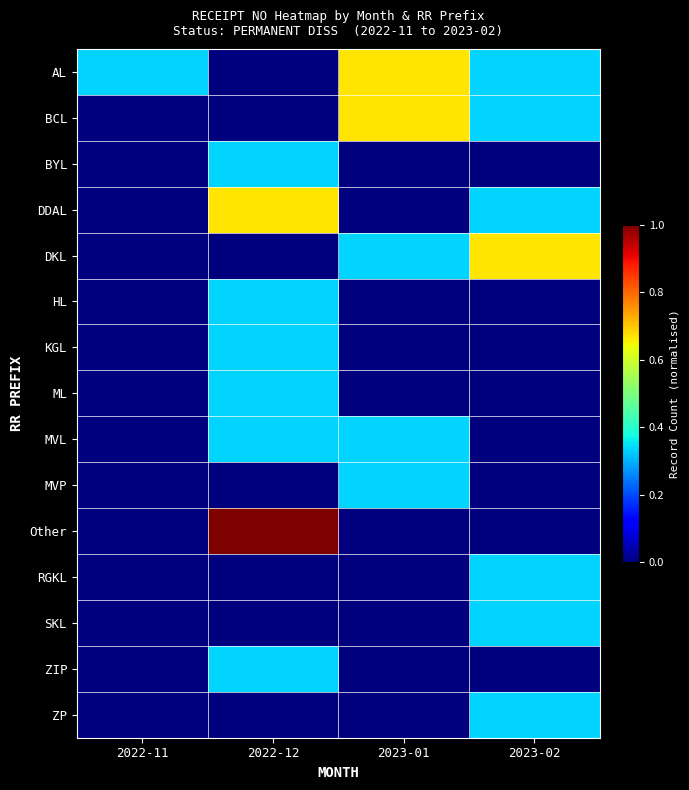

Which series has the largest total across all categories?

AL